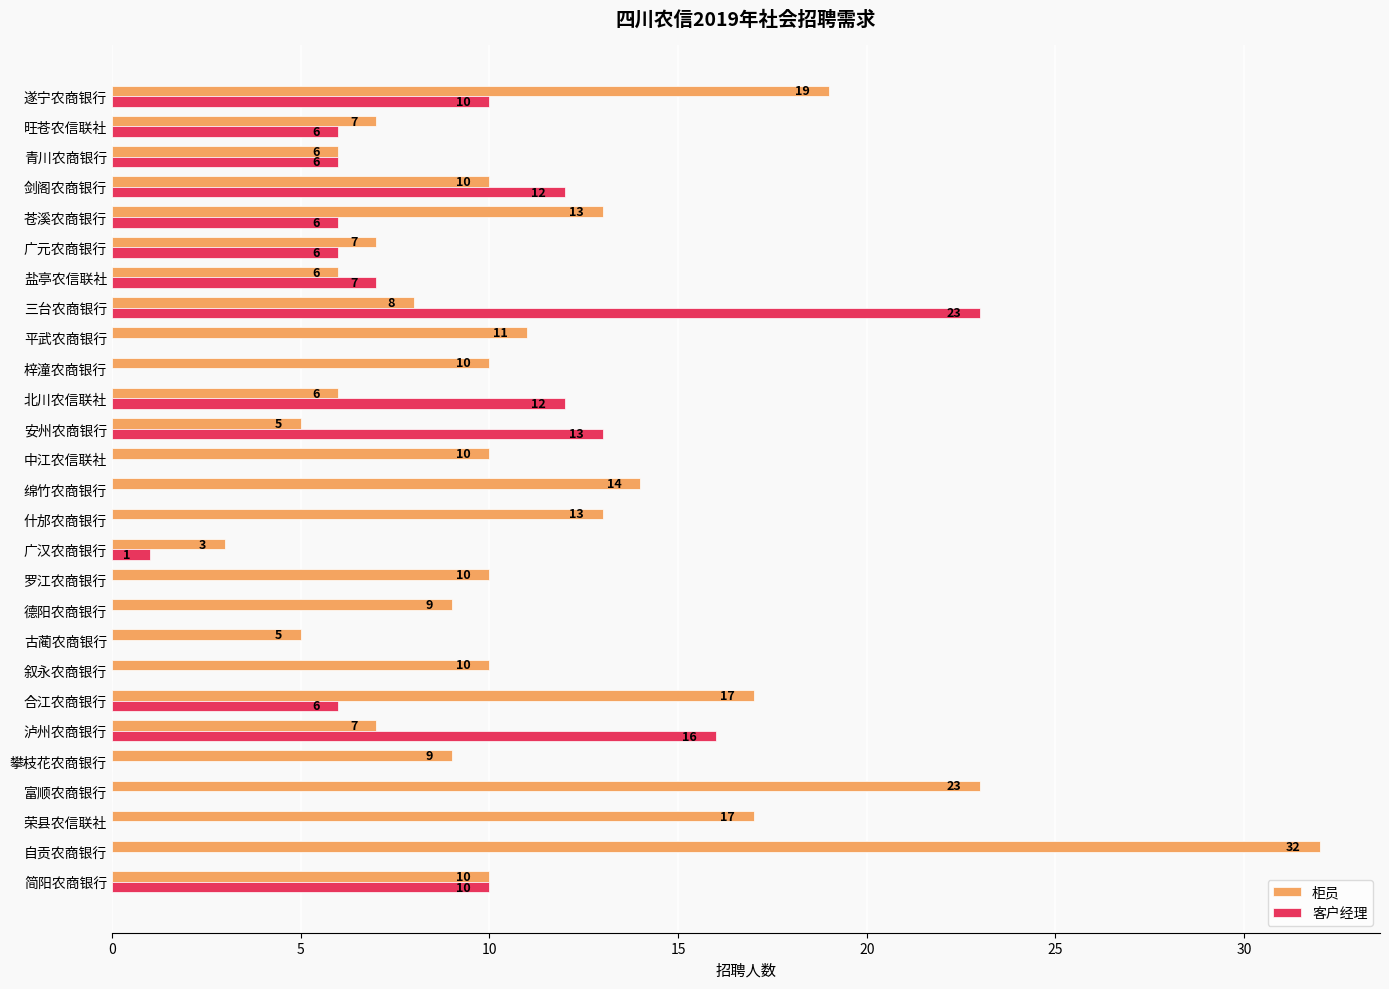

What is the average value of the 客户经理 series?

5